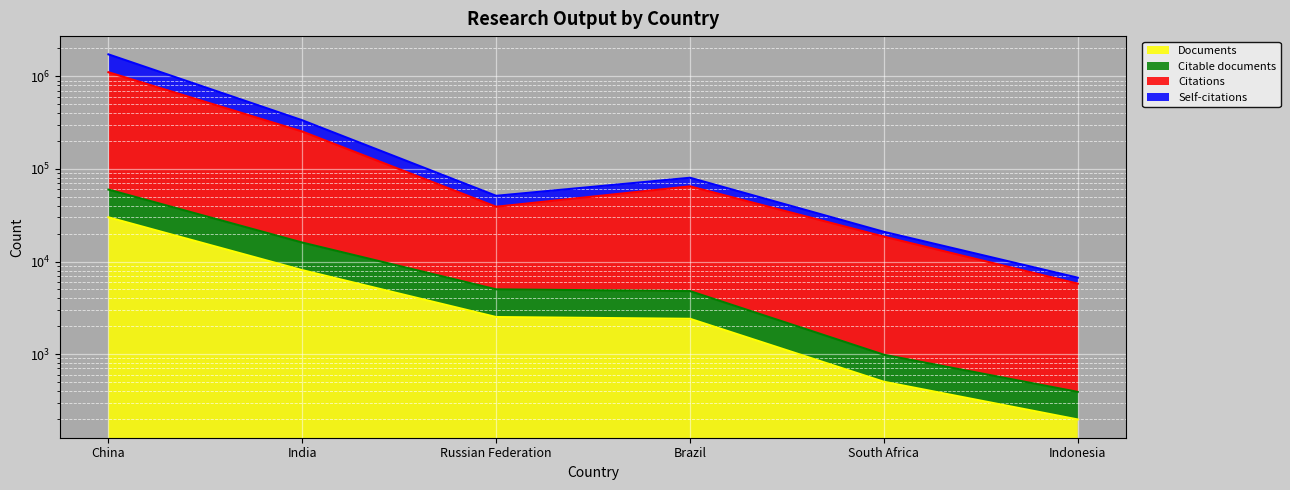

Reading left to right, transcribe all the data shown in this chart.

Documents: 30039	8074	2517	2408	503	197
Citable documents: 59874	16027	5008	4795	985	391
Citations: 1107928	253618	39059	64861	18586	5771
Self-citations: 1727821	335480	51286	80356	20948	6693